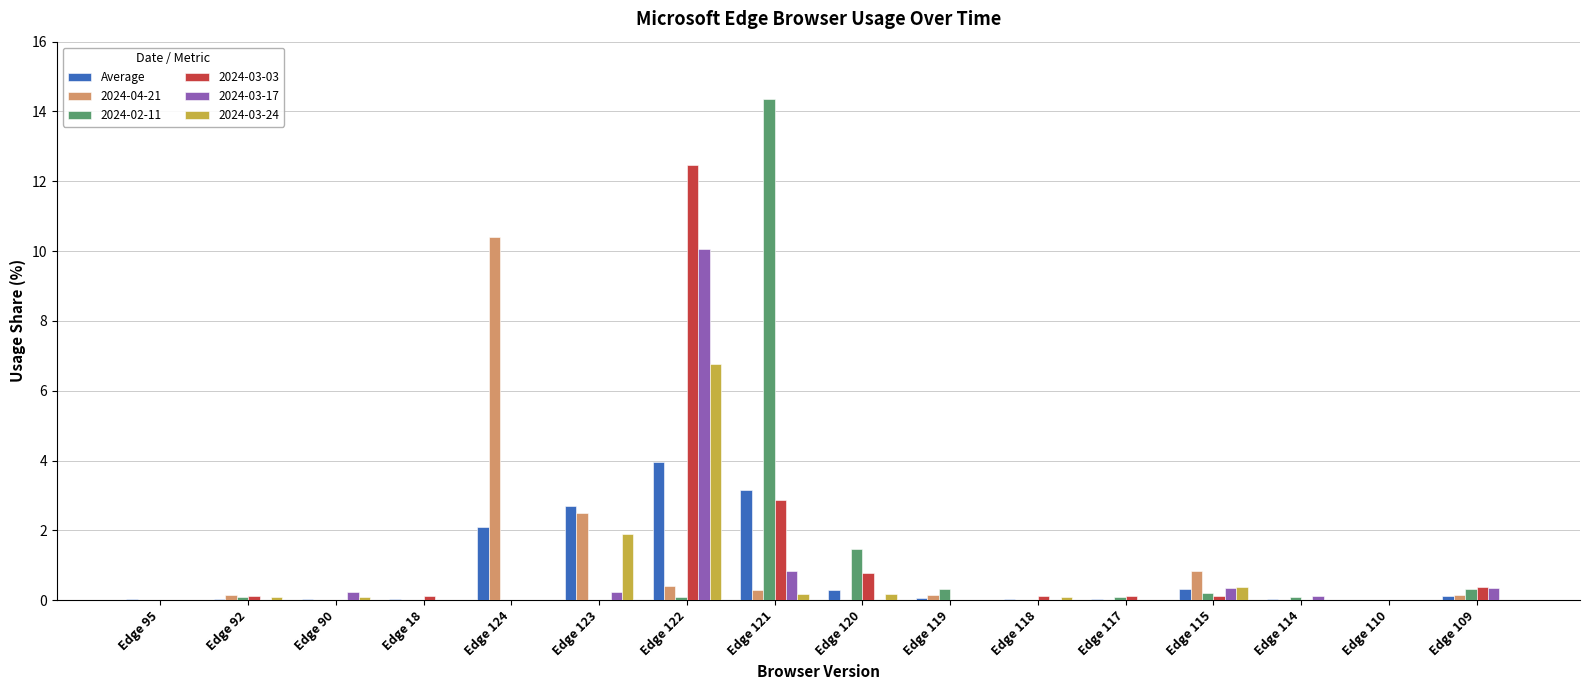

At which category is the sum across all series the highest?

Edge 122